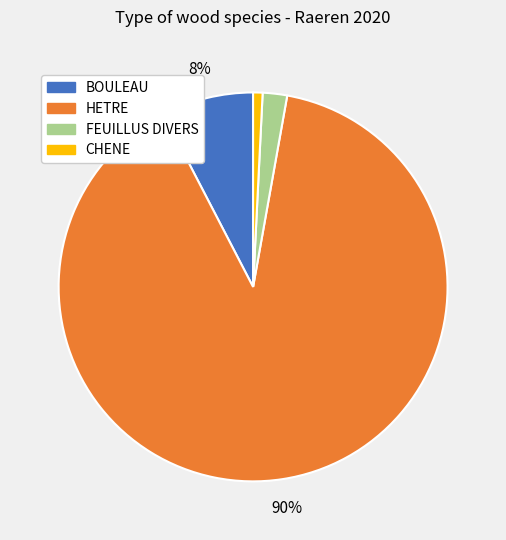

How many segments does this pie chart have?

4